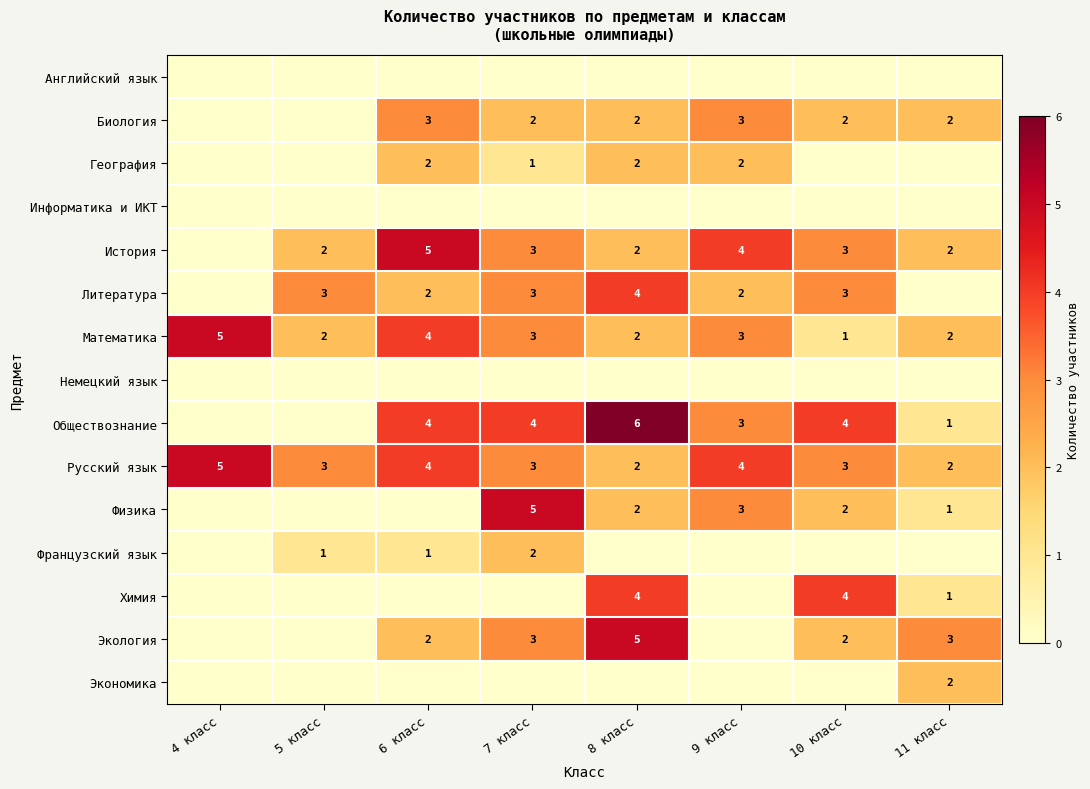

What is the sum of all Математика values?

22